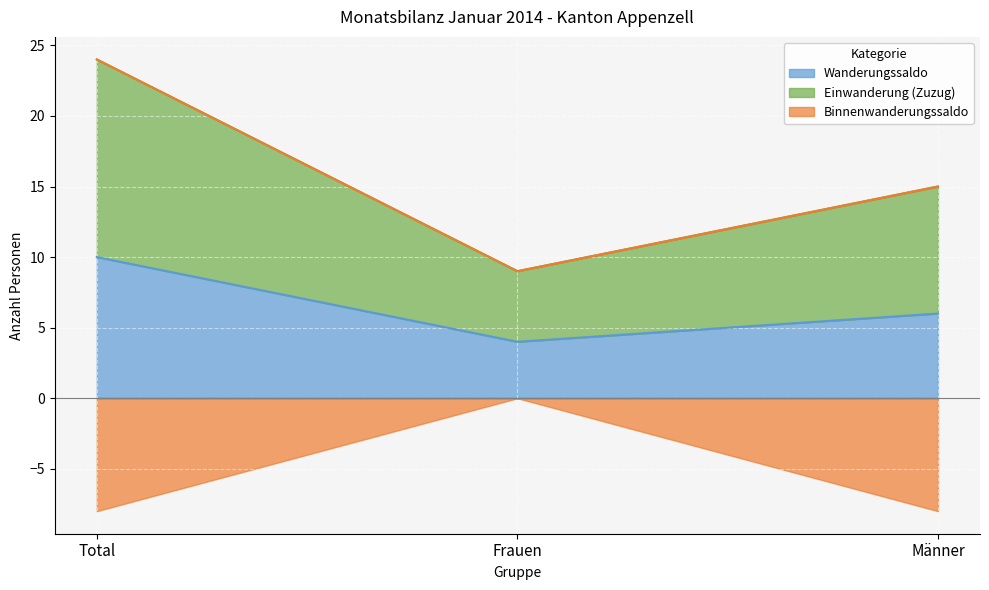

At which label is Wanderungssaldo closest to 7?

Männer